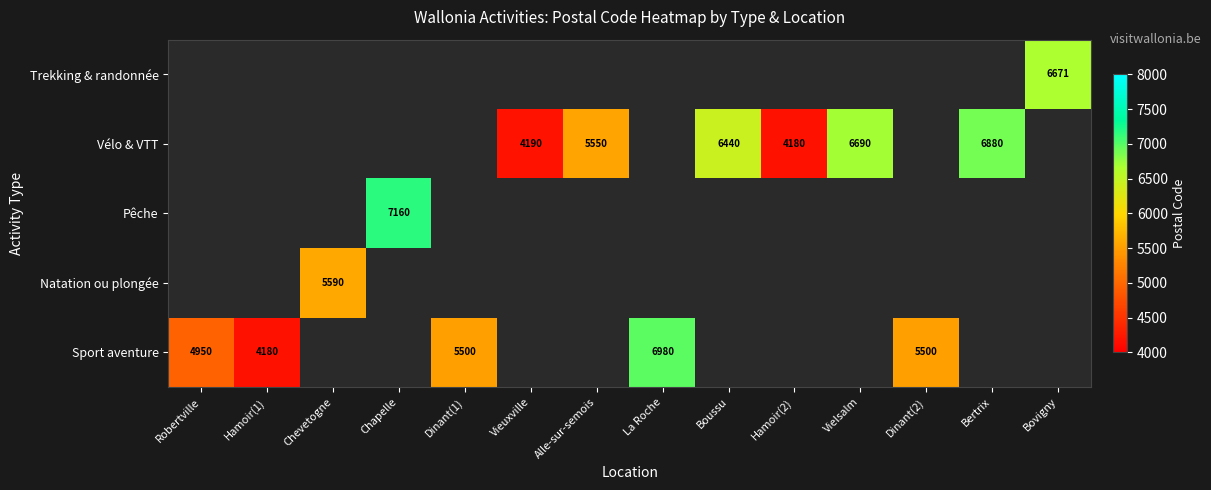

True or false: Vélo & VTT has a value of 2114 at Hamoir(2).

False